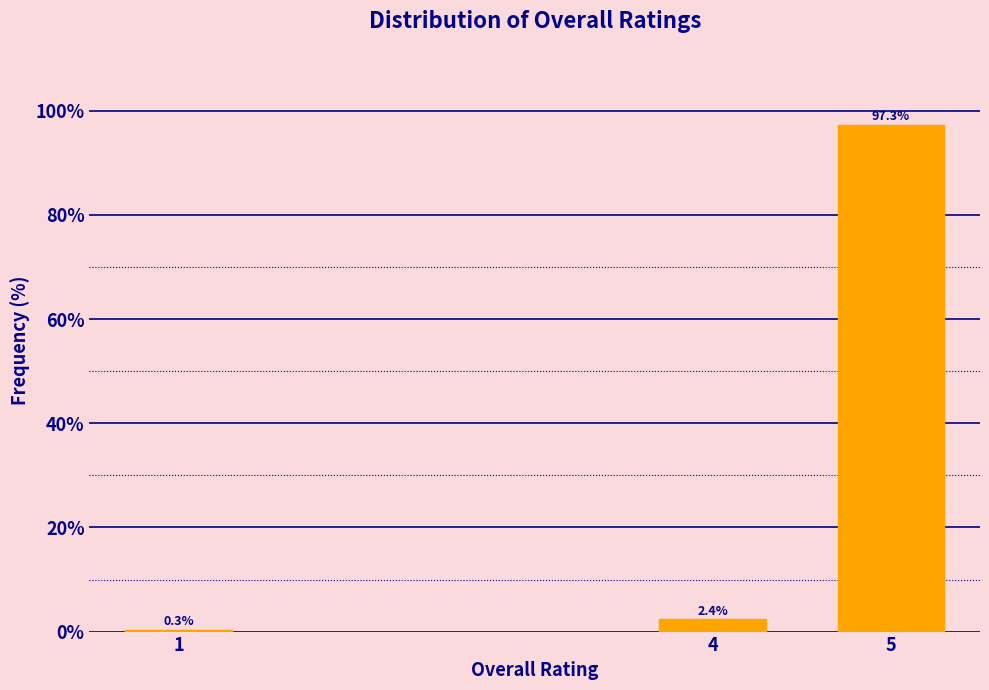

Reading left to right, transcribe all the data shown in this chart.

0.3	2.4	97.3